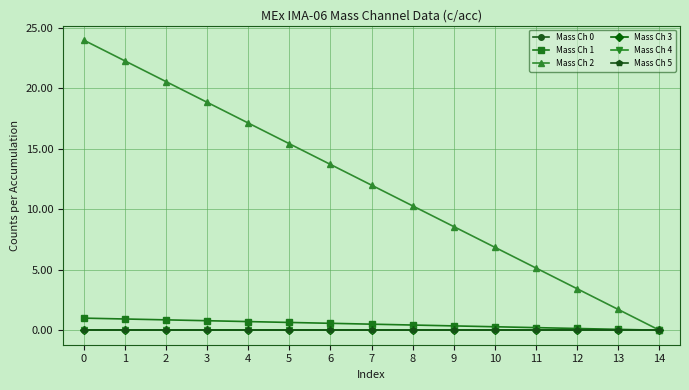

Does the chart have visible grid lines?

Yes